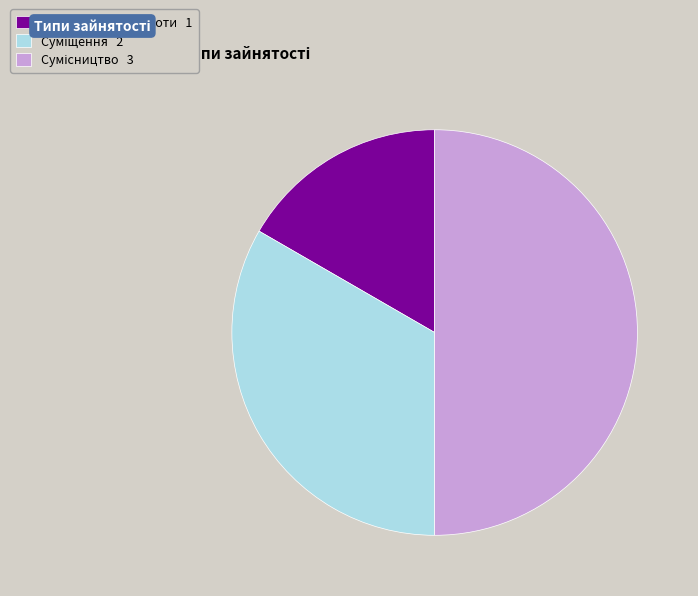

Does Сумісництво represent more than half of the total?

No